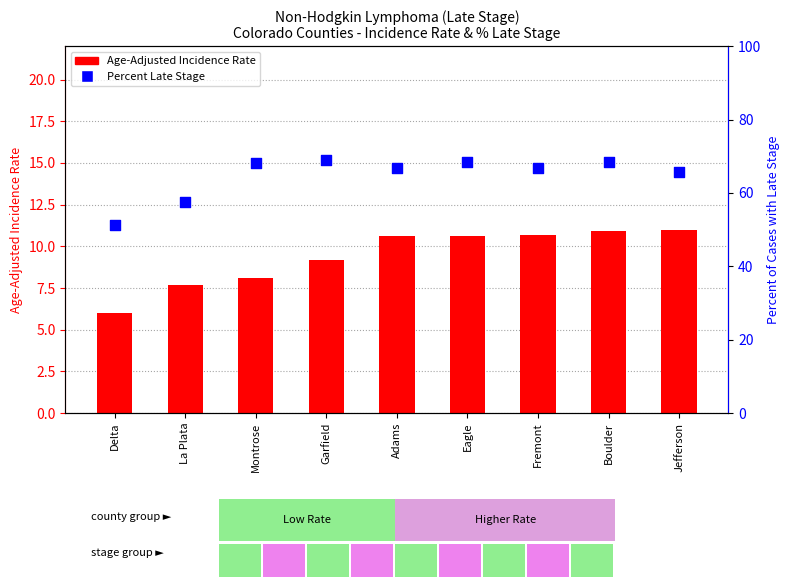

Which series contains the lowest Y value?

Age-Adjusted Incidence Rate